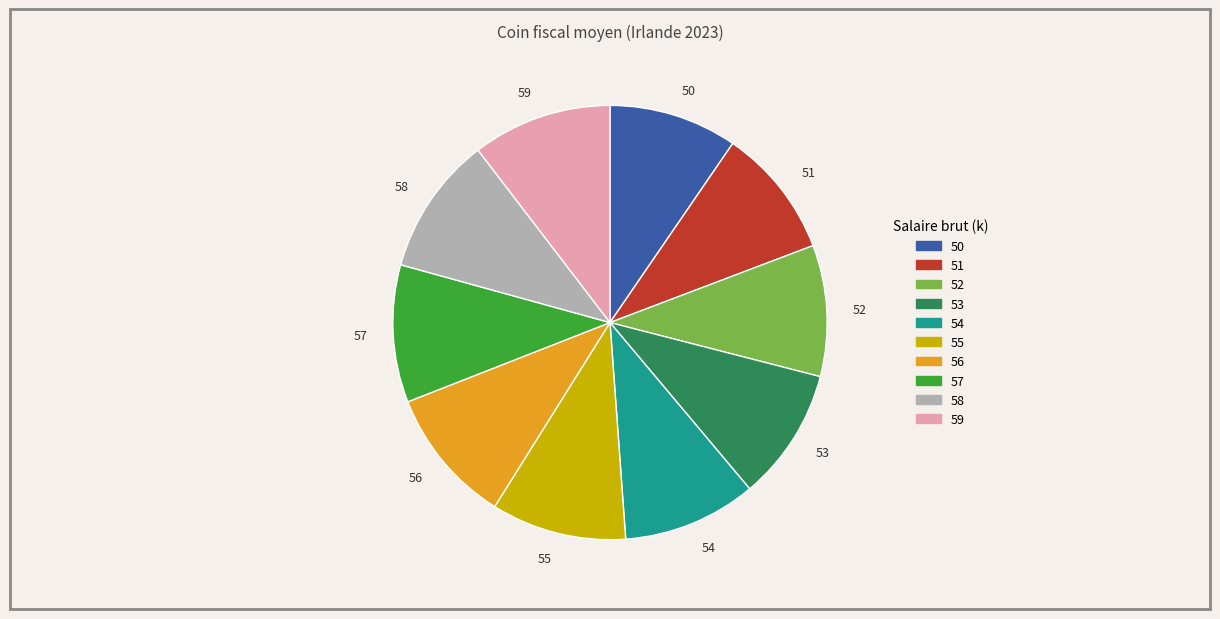

Which has a higher value, 58 or 50?

58